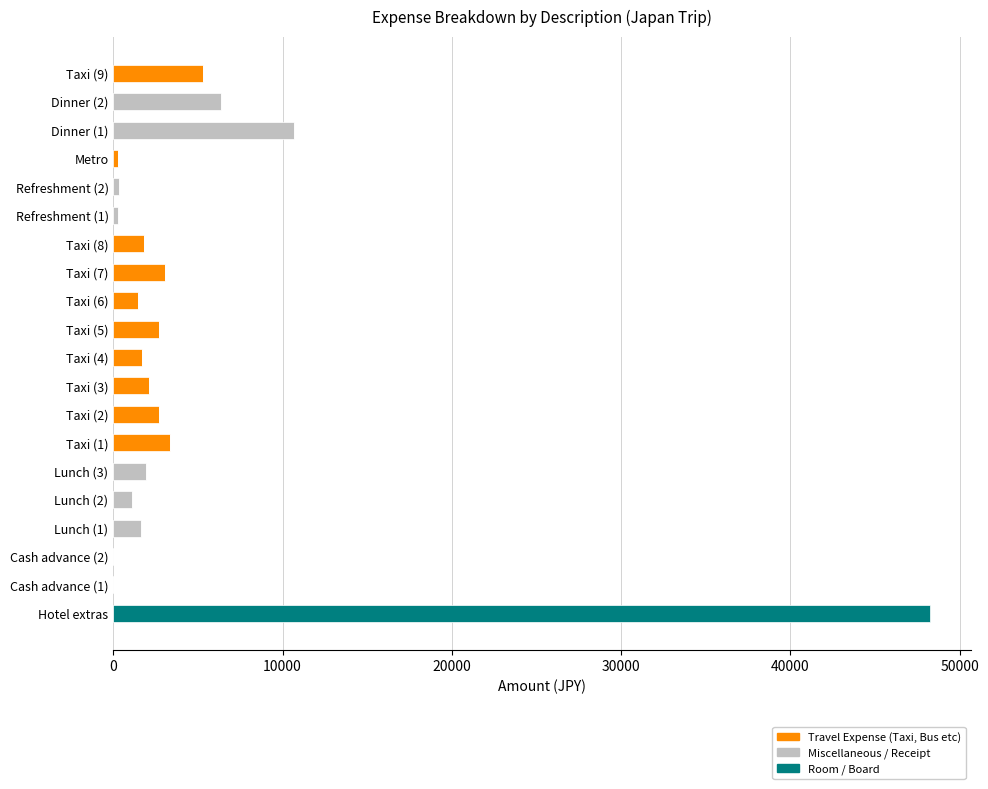

What is the maximum value for Travel Expense (Taxi, Bus etc)?

5300